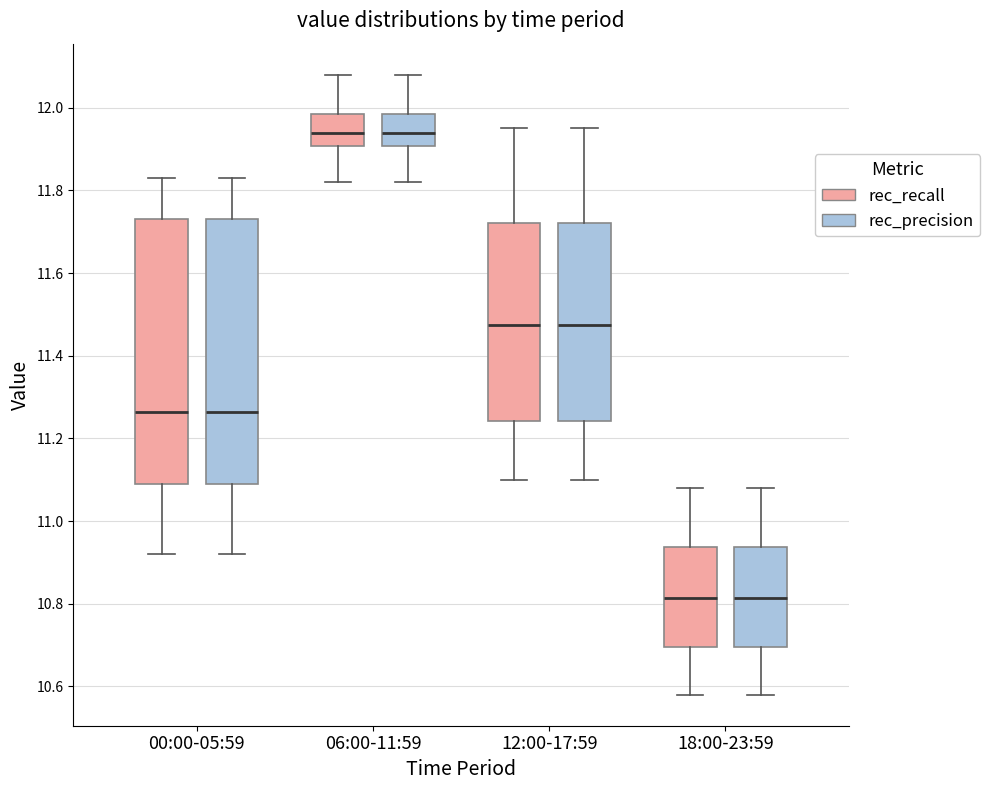

Reading left to right, transcribe this box plot: for each box, give where its median line is, the range the box spans, and where its two whiskers end, as read against the y-axis. The values are not printed on the chart, so give them approximately, as read against the axis.

00:00-05:59 (rec_recall): median 11.26, box 11.10 to 11.74, whiskers 10.92 to 11.84
00:00-05:59 (rec_precision): median 11.26, box 11.10 to 11.74, whiskers 10.92 to 11.84
06:00-11:59 (rec_recall): median 11.94, box 11.90 to 11.98, whiskers 11.82 to 12.08
06:00-11:59 (rec_precision): median 11.94, box 11.90 to 11.98, whiskers 11.82 to 12.08
12:00-17:59 (rec_recall): median 11.48, box 11.24 to 11.72, whiskers 11.10 to 11.96
12:00-17:59 (rec_precision): median 11.48, box 11.24 to 11.72, whiskers 11.10 to 11.96
18:00-23:59 (rec_recall): median 10.82, box 10.70 to 10.94, whiskers 10.58 to 11.08
18:00-23:59 (rec_precision): median 10.82, box 10.70 to 10.94, whiskers 10.58 to 11.08